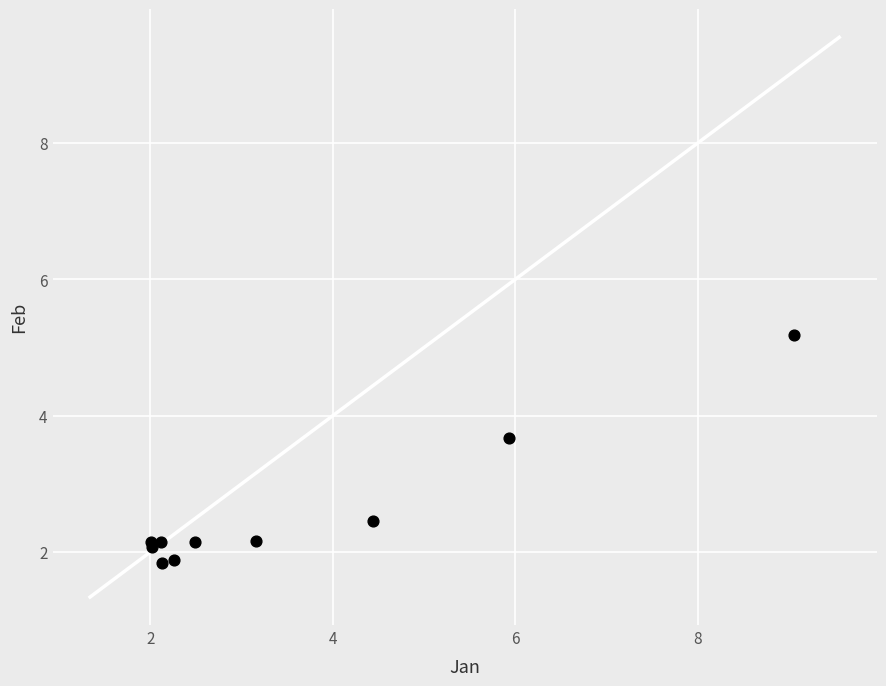

What Y value in the scatter plot is closest to 3?

2.5